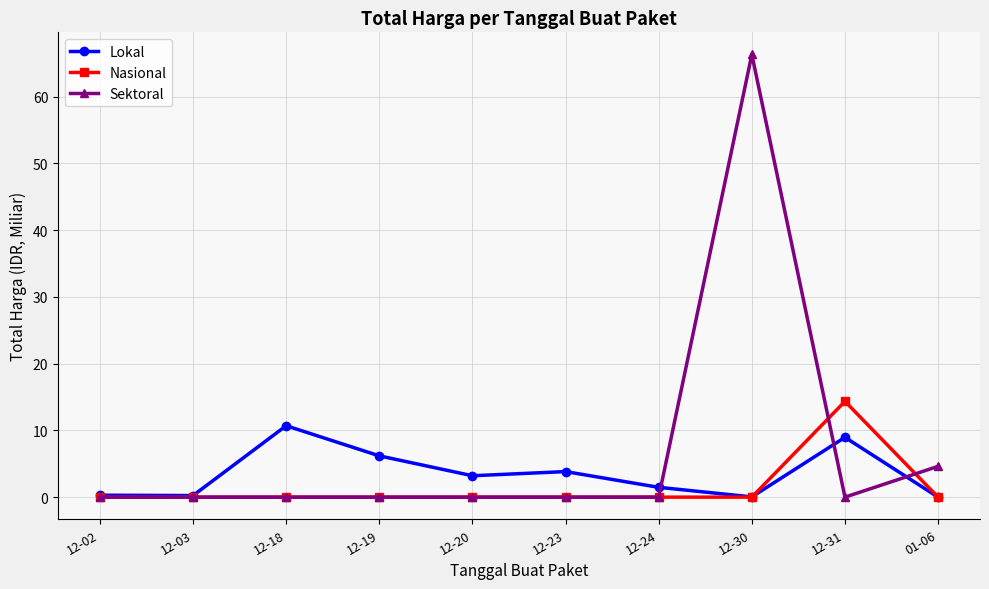

The Sektoral series shows -23.8 at 12-31. True or false?

False